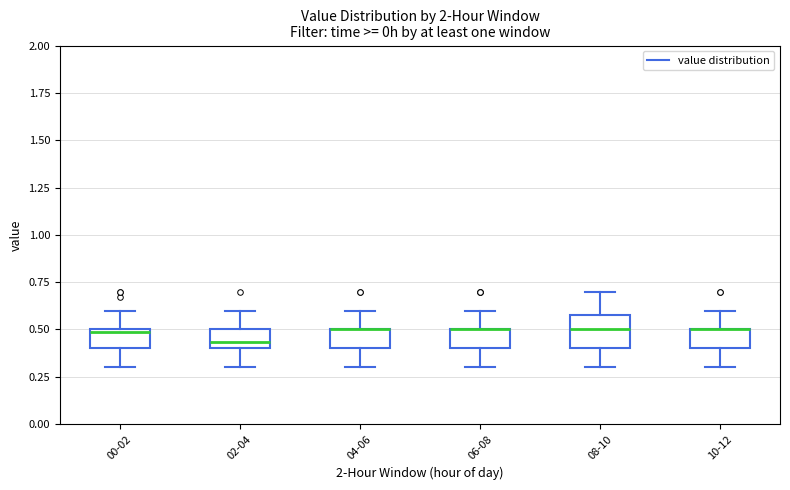

Where does the lower whisker of the box for 02-04 end on the y-axis? The values are not printed on the chart, so give them approximately, as read against the axis.

0.30